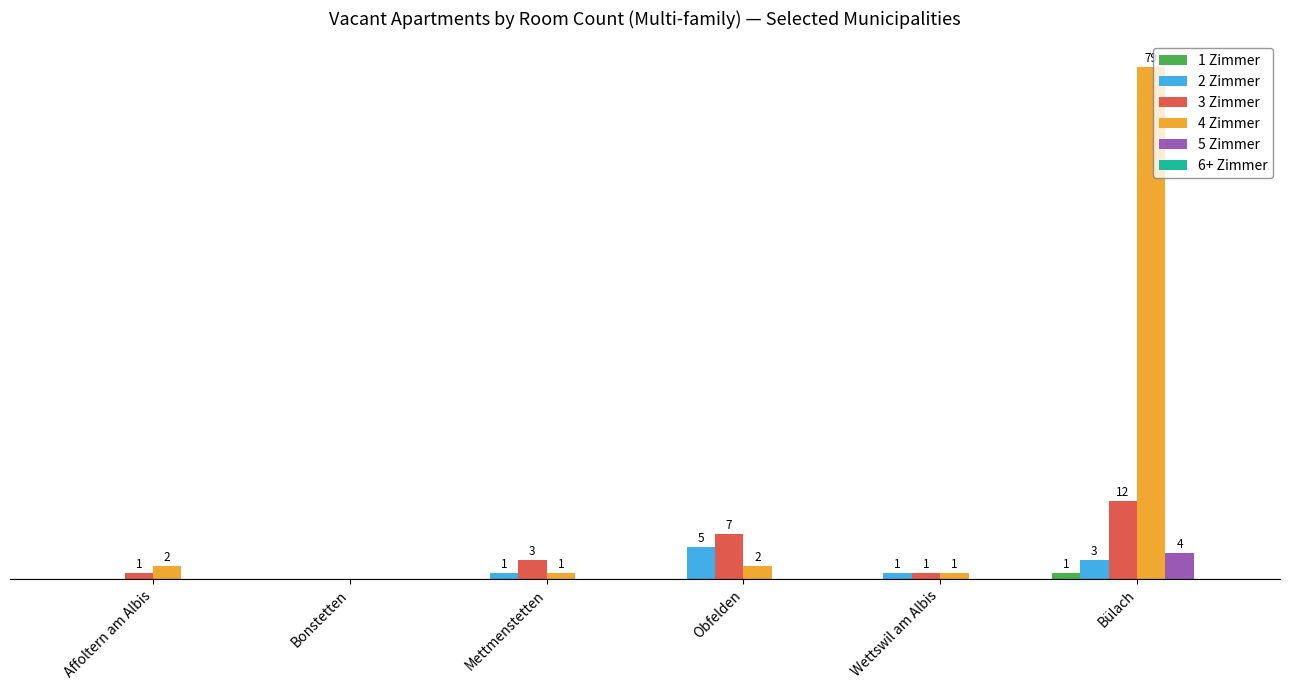

At which category is the sum across all series the highest?

Bülach